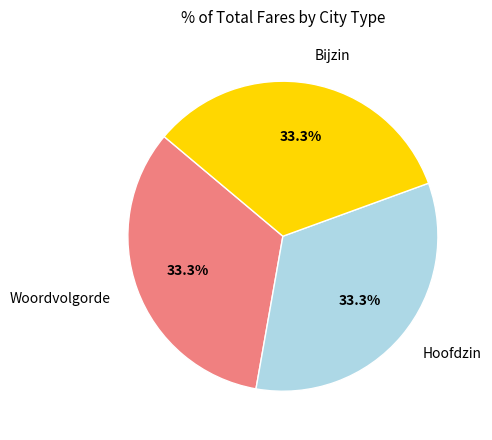

Does any single category account for the majority?

No